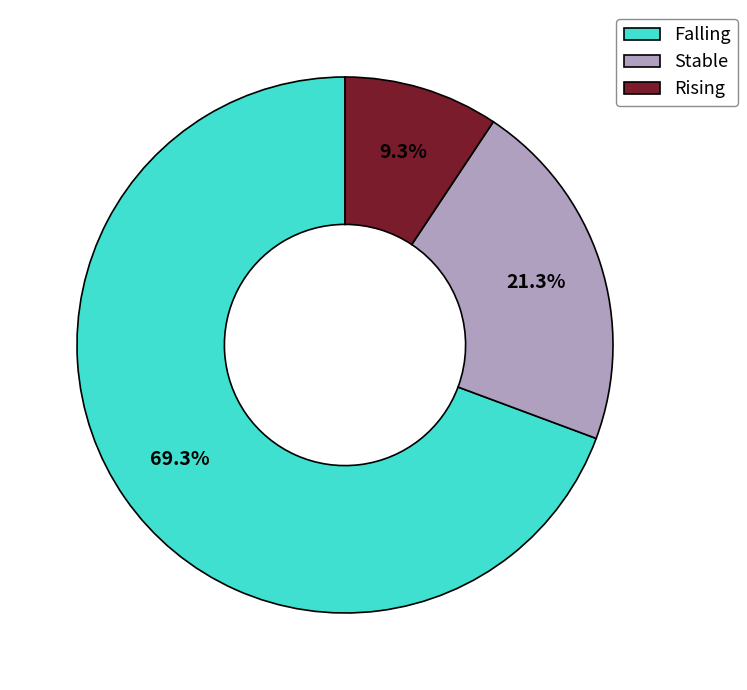

Is there any slice that represents more than half of the pie?

Yes